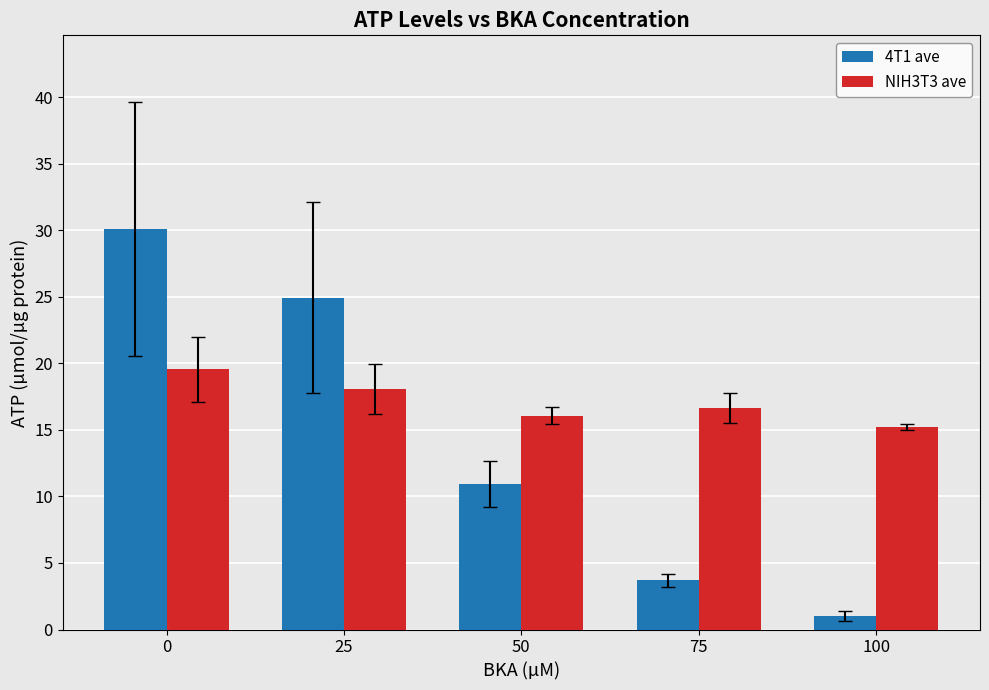

True or false: 4T1 ave has a value of 24.9 at 25.

True